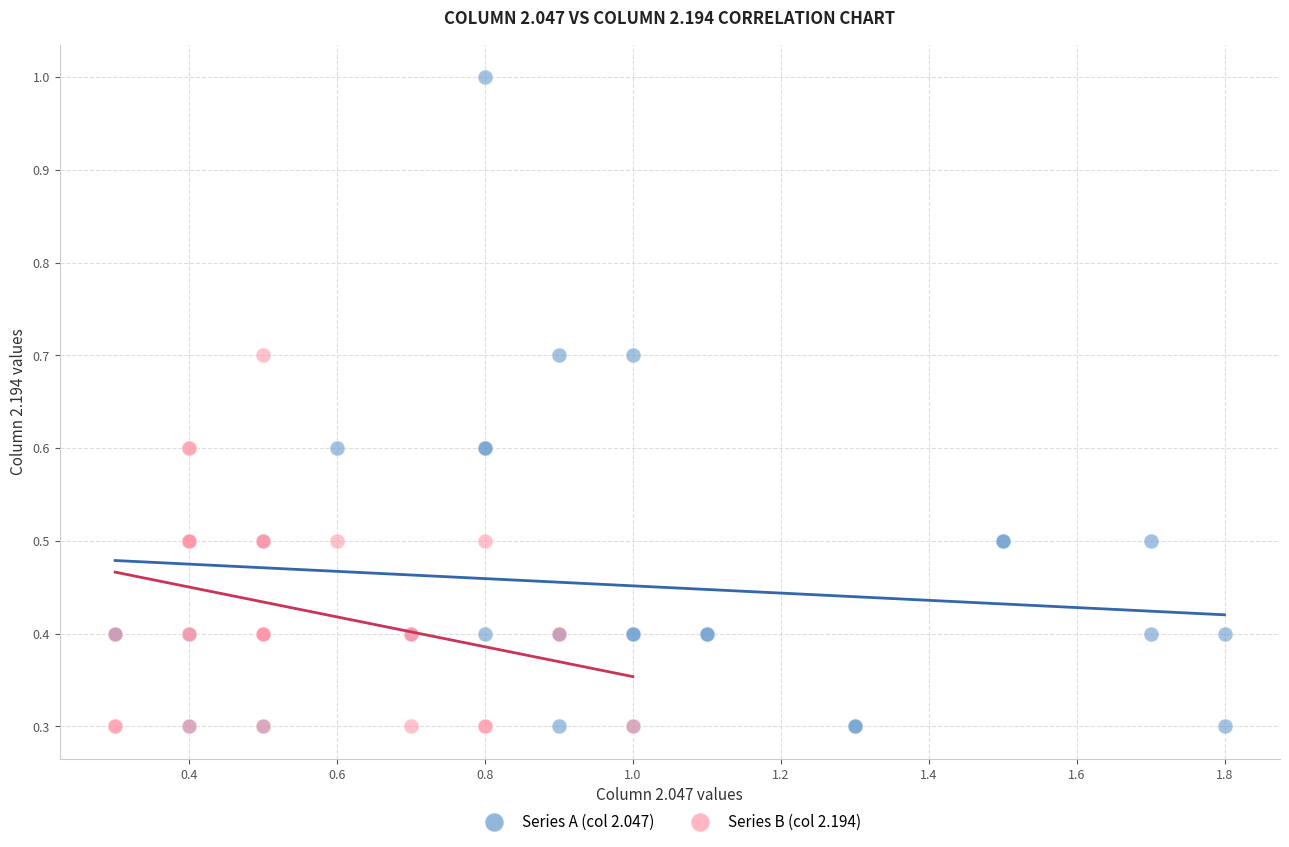

Which series has the largest Y range (max minus min)?

Series A (col 2.047)